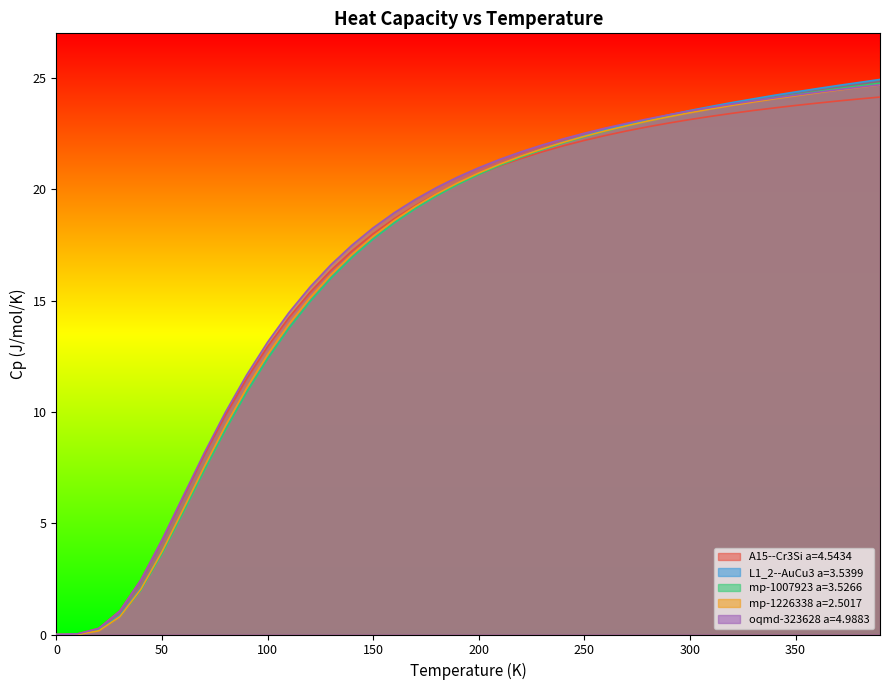

How many series are shown in this chart?

5